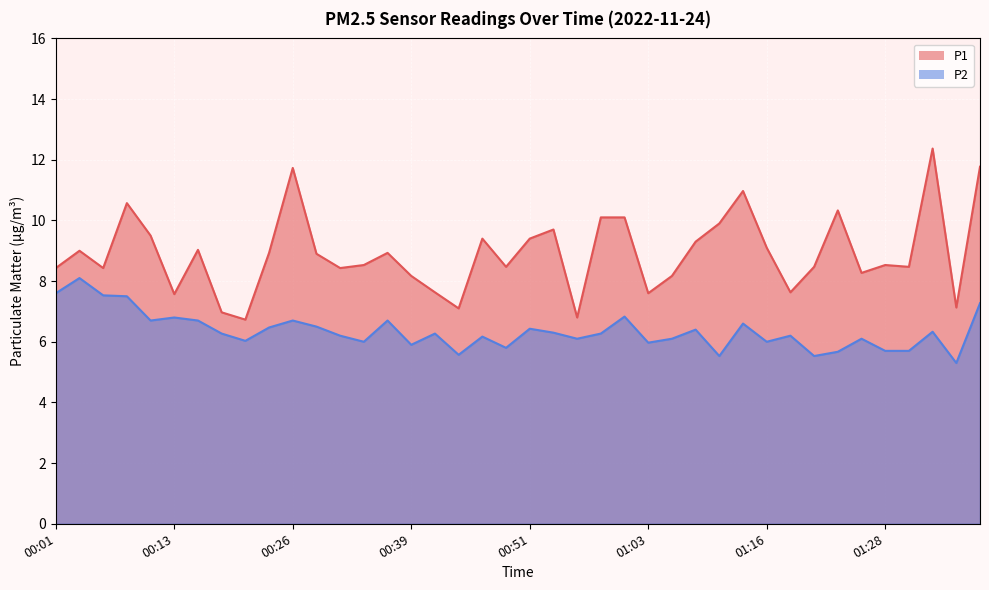

What is the value of the P1 point at the 36th from the left?

8.5